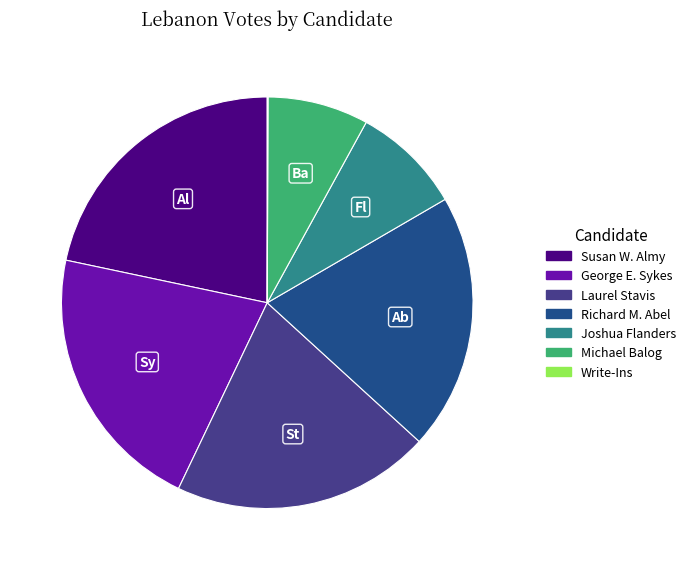

Is it true that George E. Sykes is 8% of the pie?

False